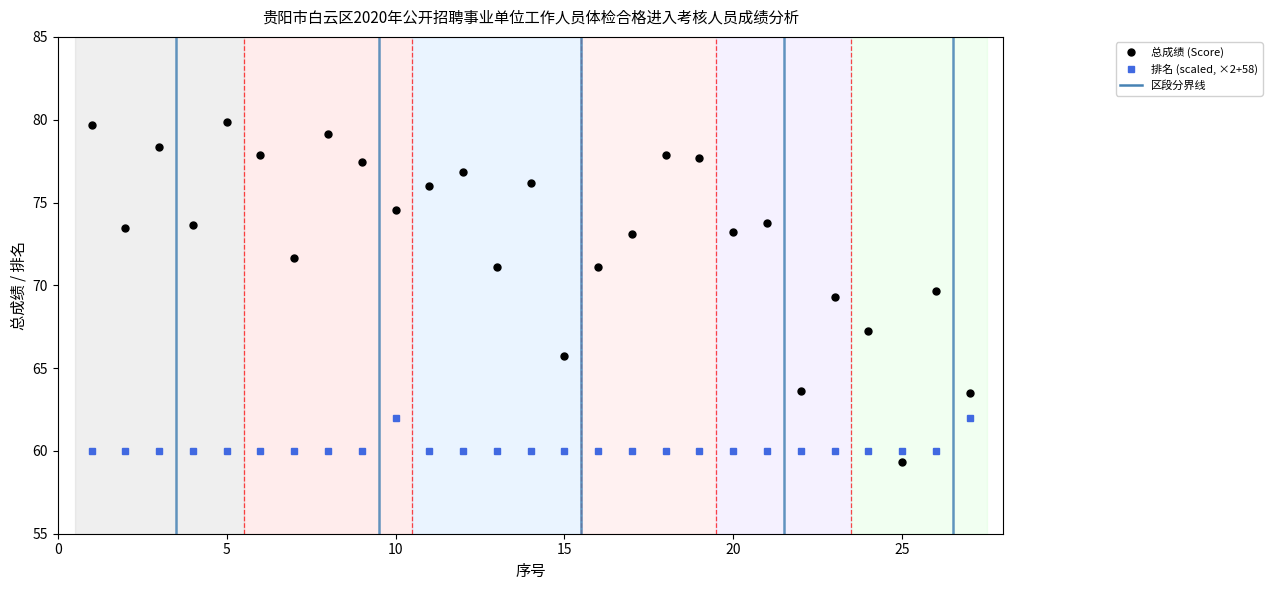

What is the value of the 总成绩 (Score) point at the 13th from the left?

71.1